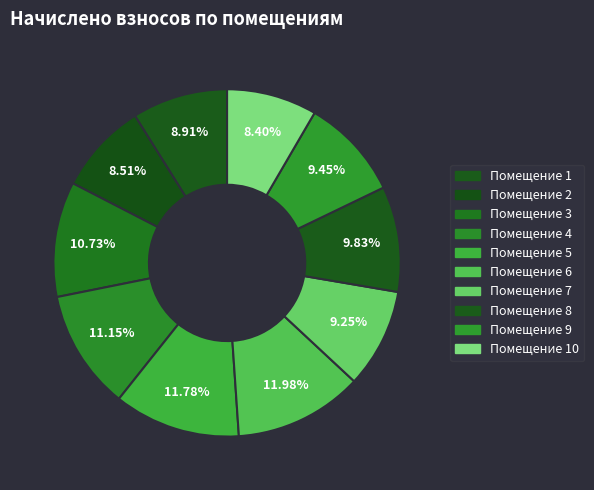

How many segments does this pie chart have?

10